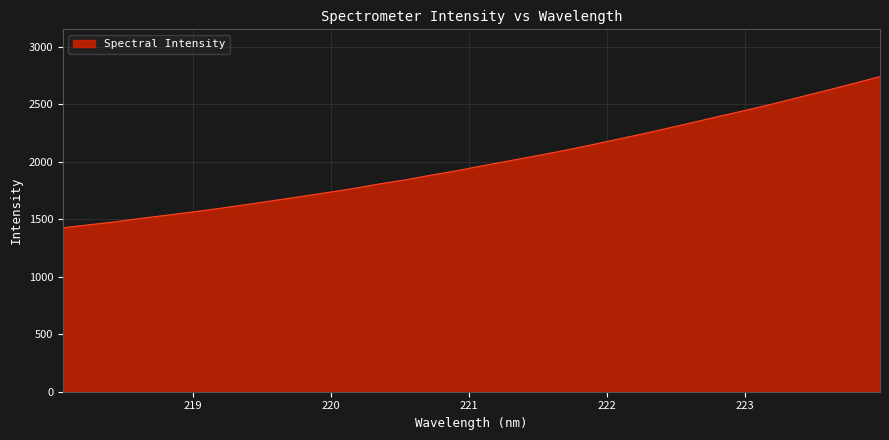

What is the maximum value shown in the chart?

2740.3